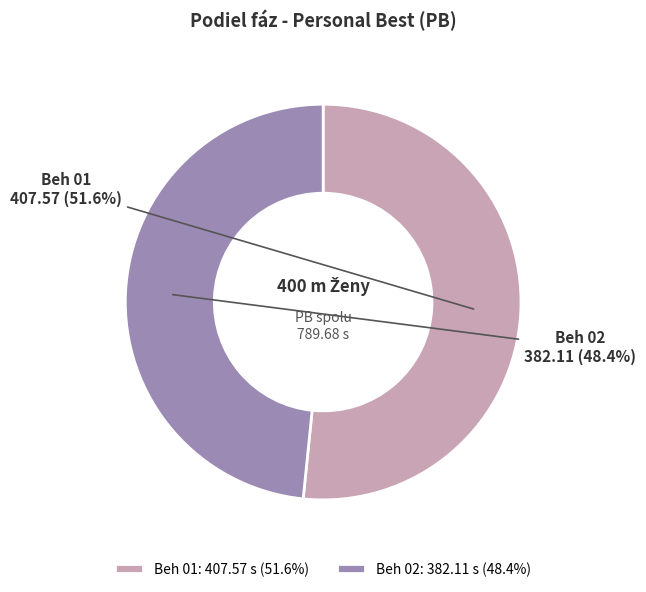

Between Beh 02 and Beh 01, which is larger?

Beh 01